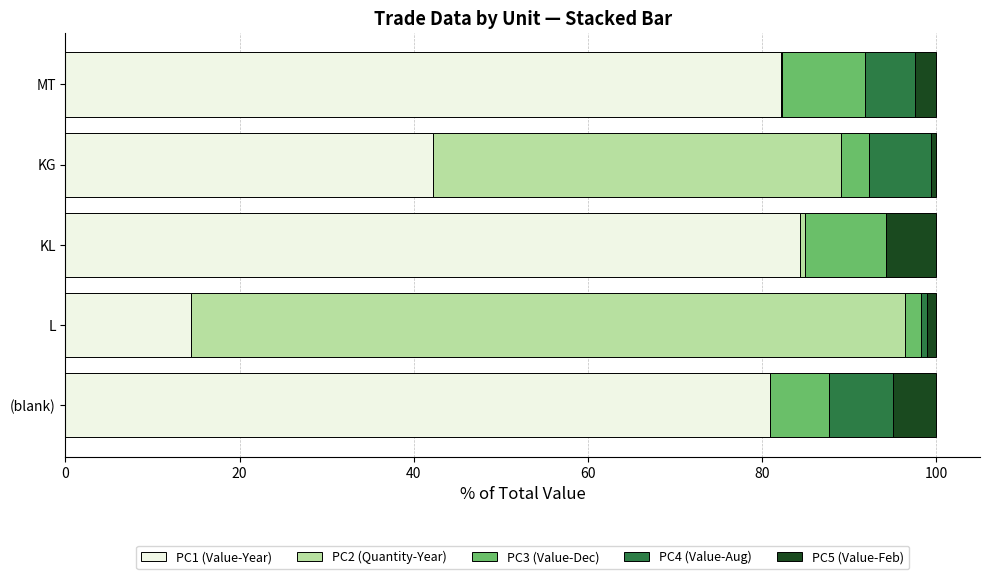

Is it true that PC1 (Value-Year) equals 82.1 at MT?

True